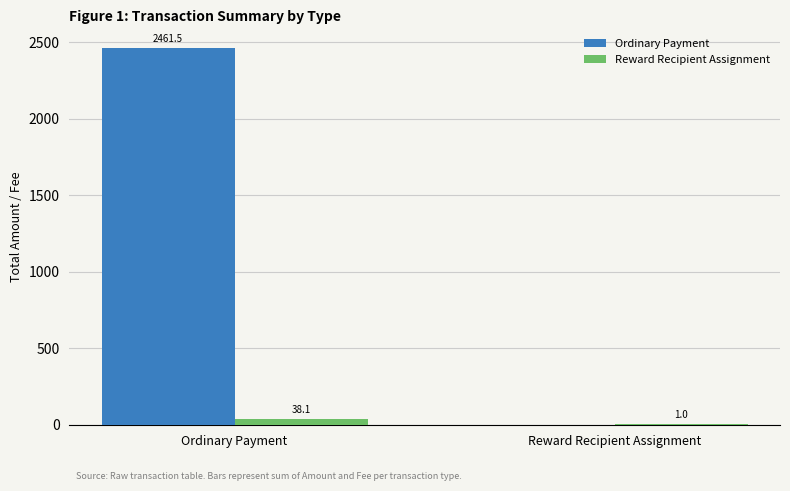

Which series changed the most between Ordinary Payment and Reward Recipient Assignment?

Ordinary Payment